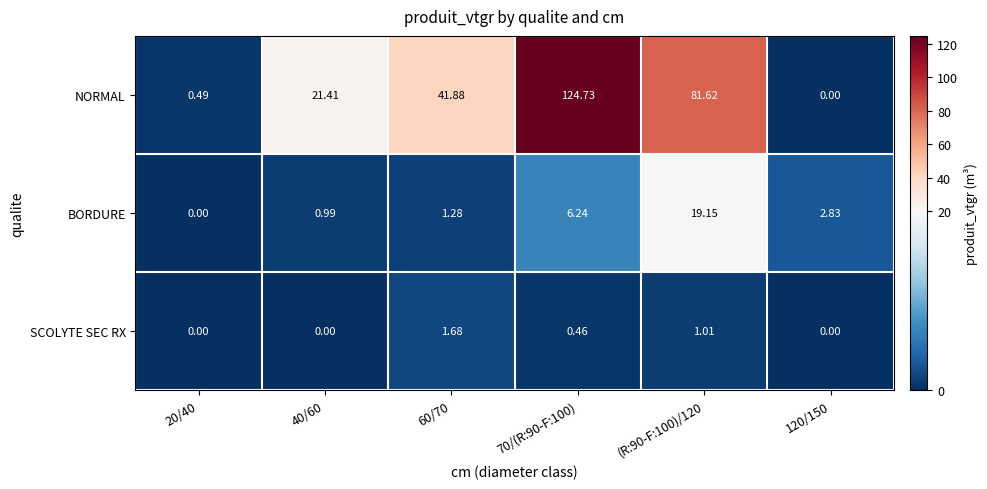

Which series has the widest spread of values?

NORMAL